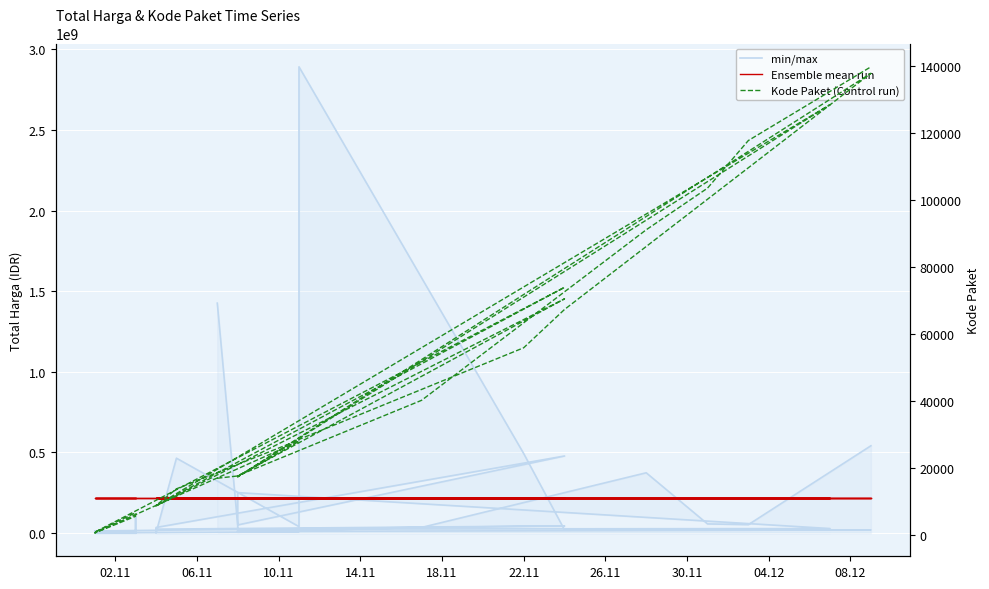

At how many categories does at least one series exceed 1026899457?

2